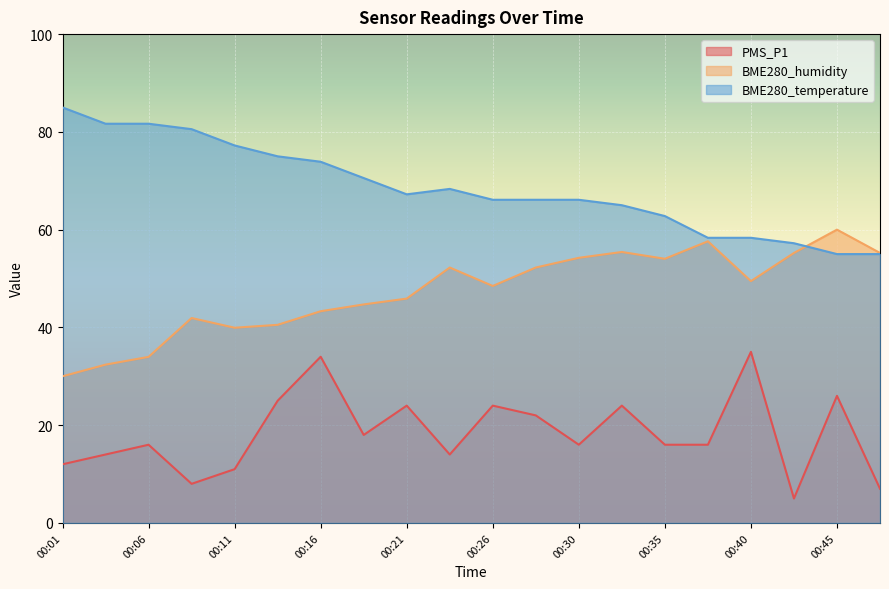

Which series has the widest spread of values?

PMS_P1